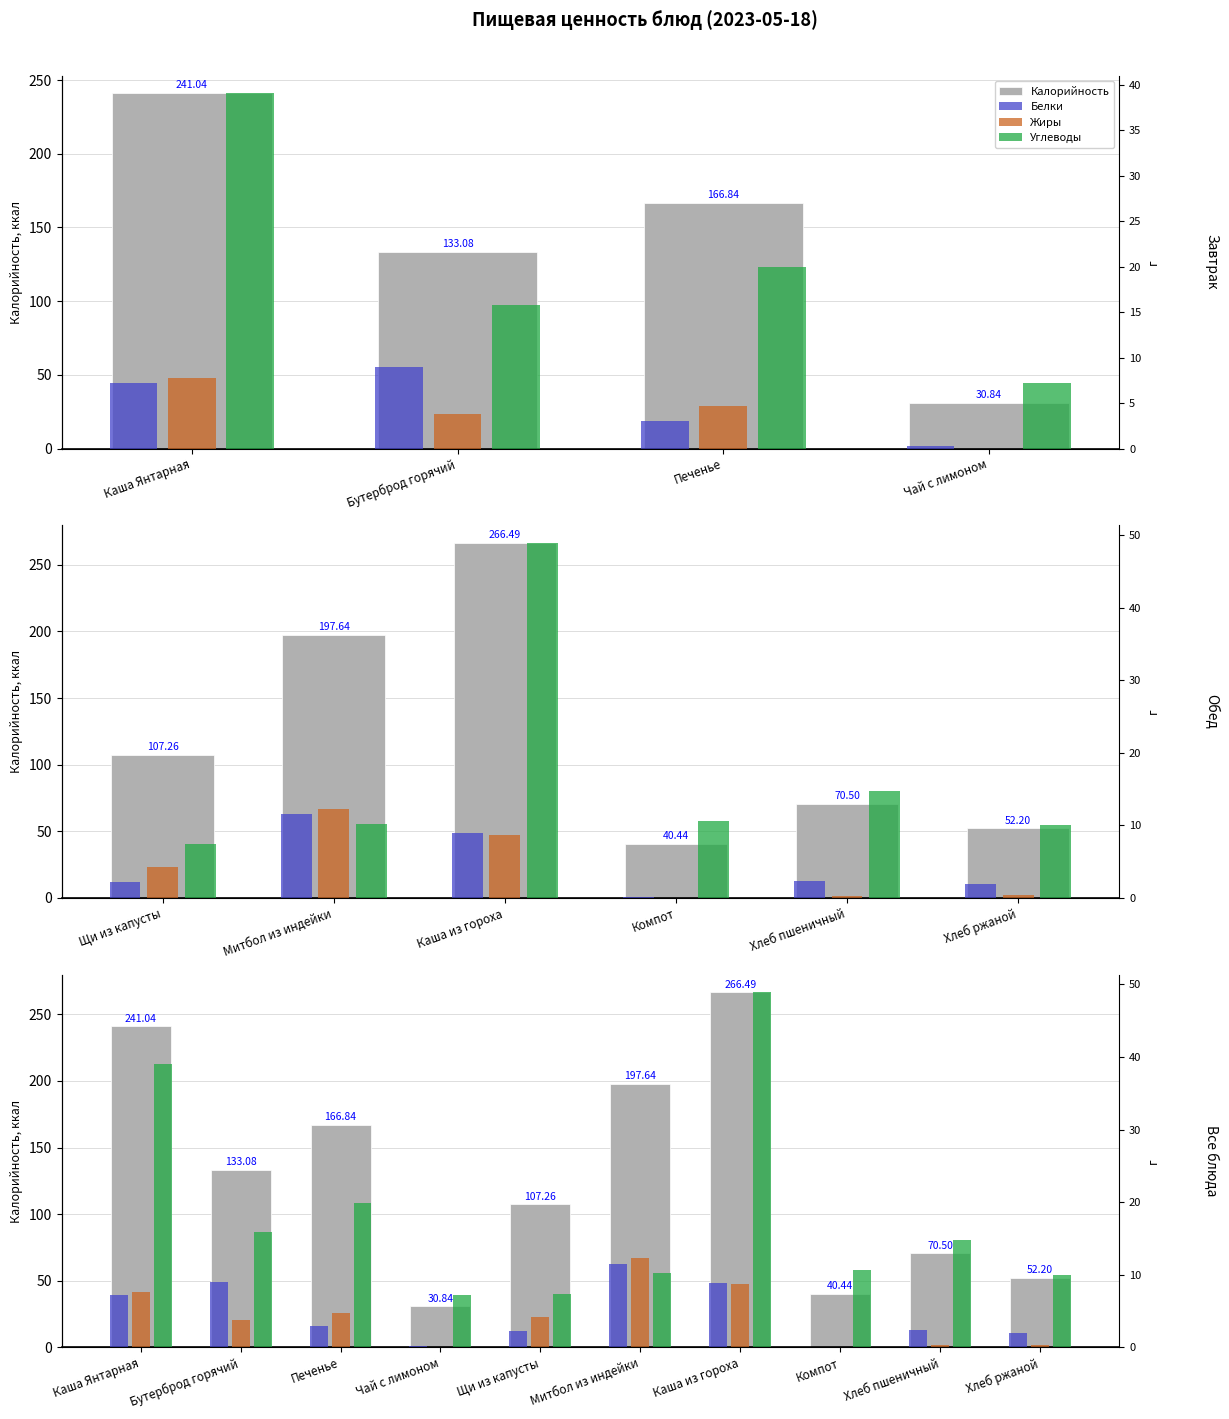

Is the value of Жиры at Бутерброд горячий greater than the value of Углеводы at Каша из гороха?

No